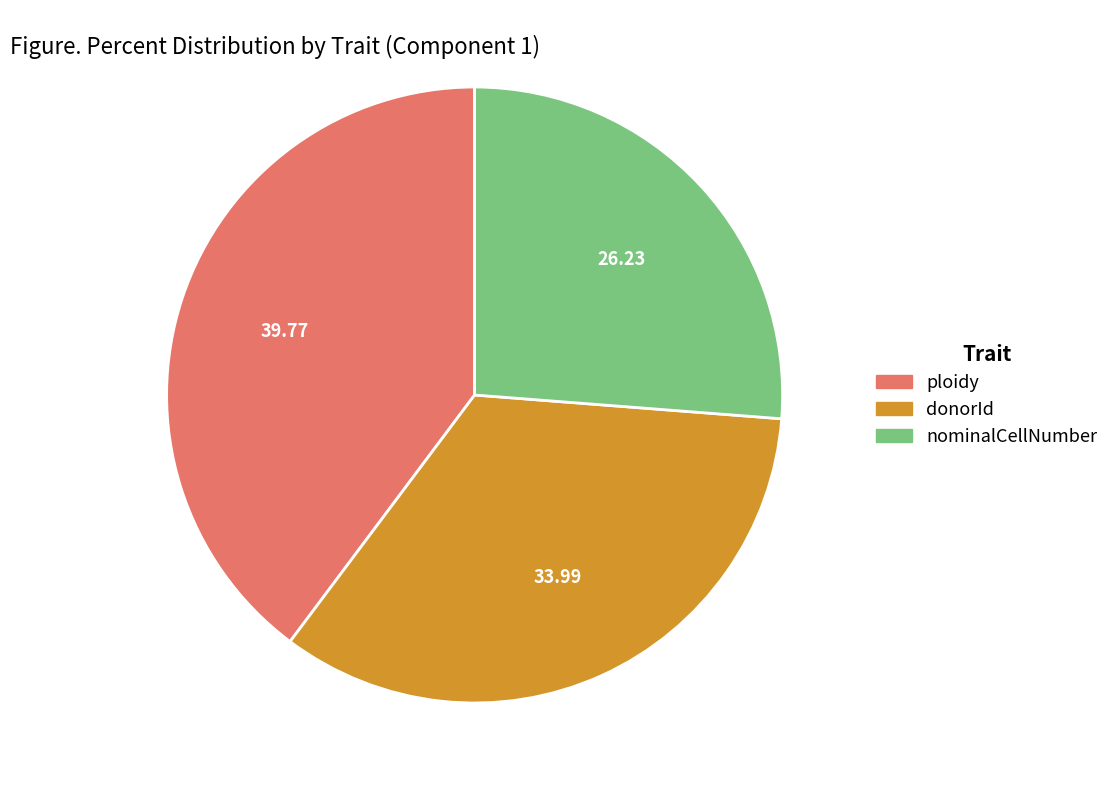

Is the sum of donorId and nominalCellNumber greater than half?

Yes